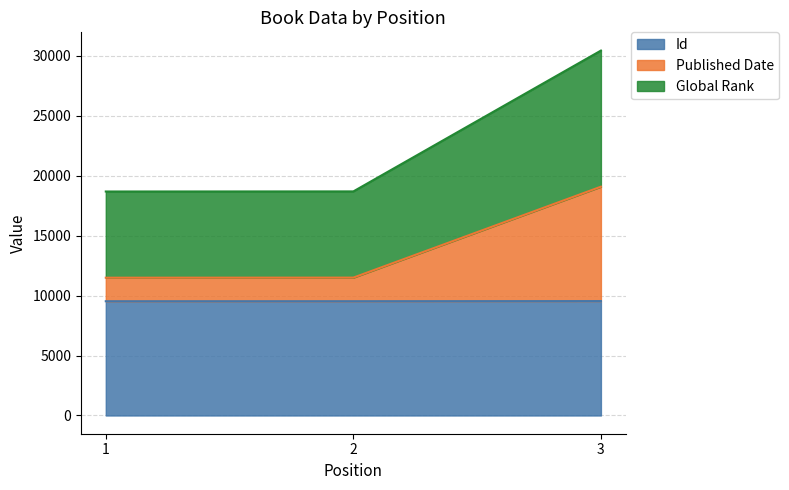

At which label does Global Rank reach its minimum?

1